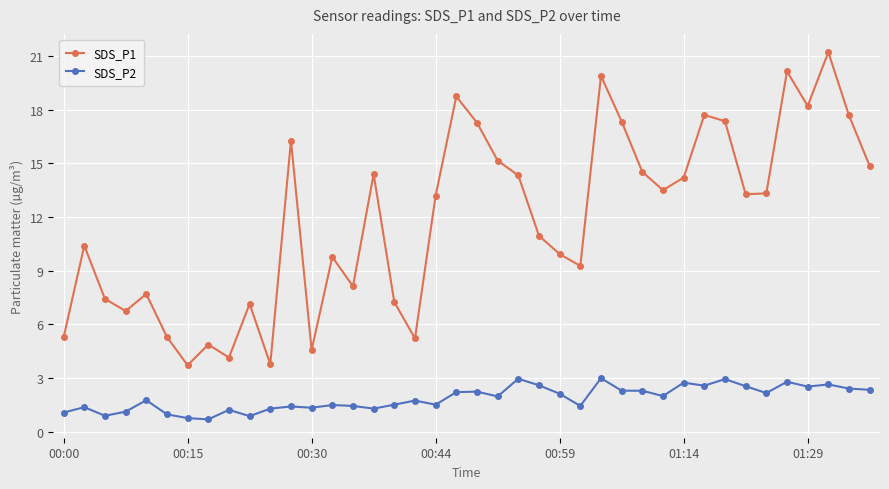

Rank the series by their average value, from highest to lowest.

SDS_P1, SDS_P2